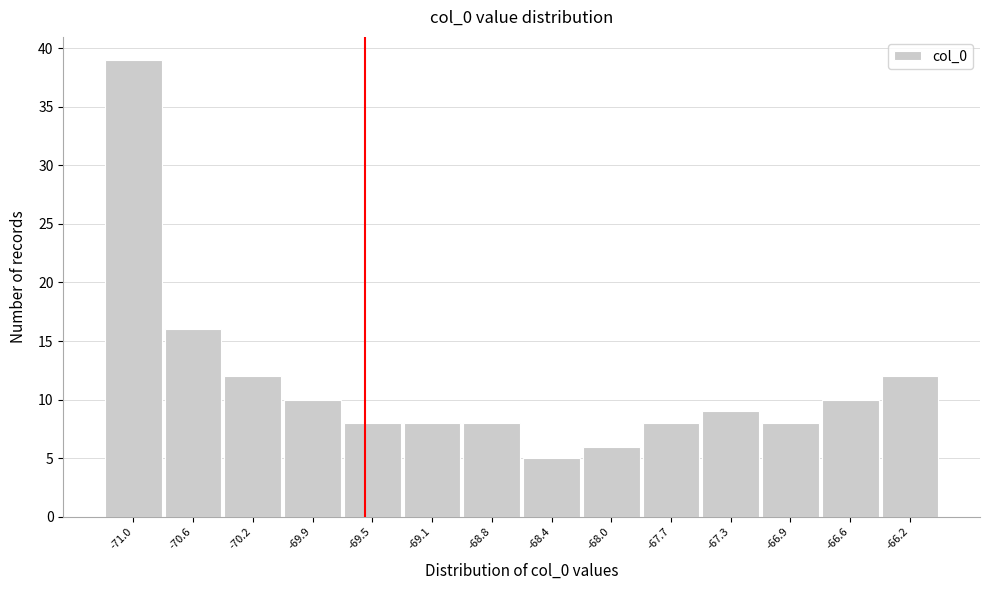

How tall is the bar that spans -70.75 to -70.40 on the x-axis? Neither the bar edges nor the heights are printed on the chart, so give them approximately, as read against the axes.

16